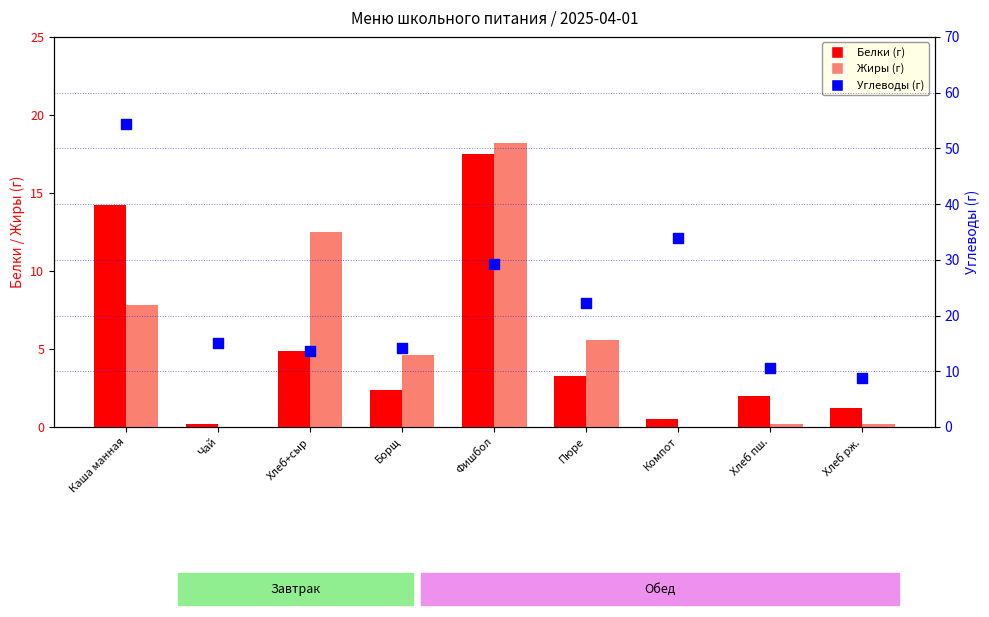

Which series reaches the maximum Y coordinate?

Углеводы